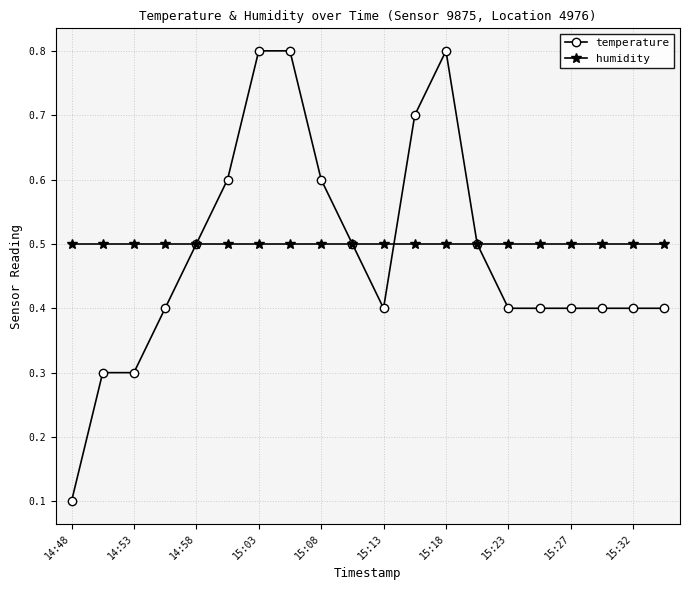

What is the value of the humidity point at the 5th from the left?

0.5